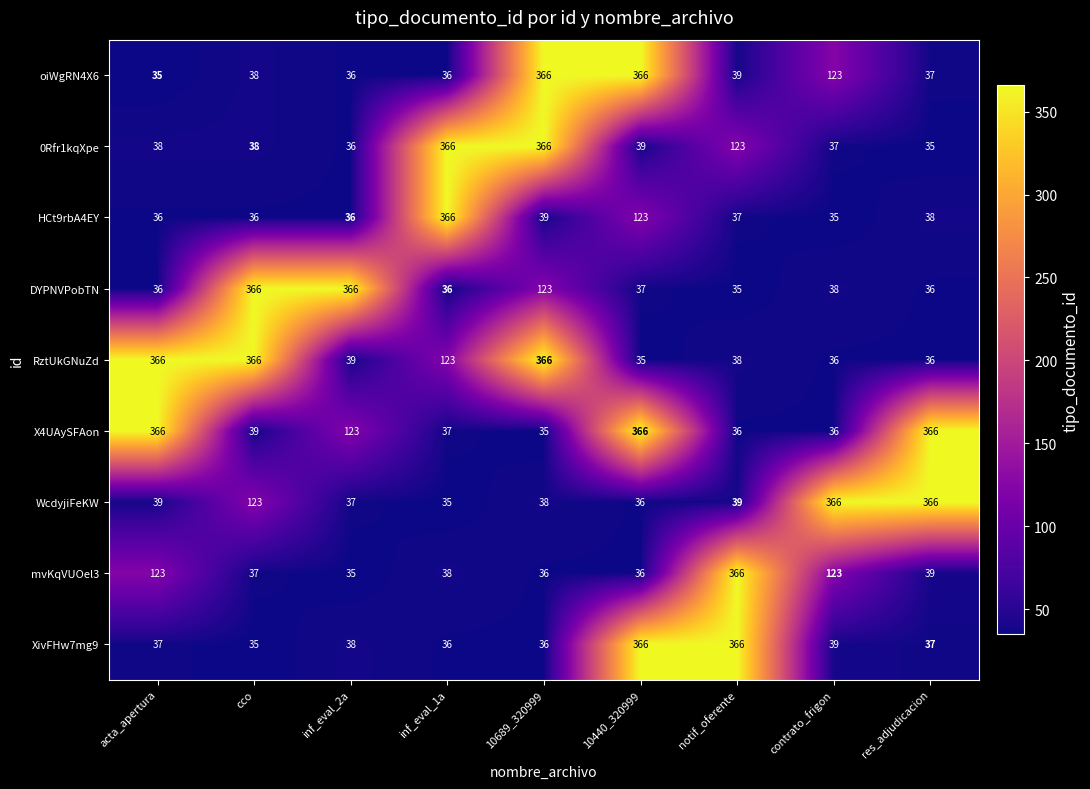

Read the X4UAySFAon value at 10440_320999, to the nearest 10.

370